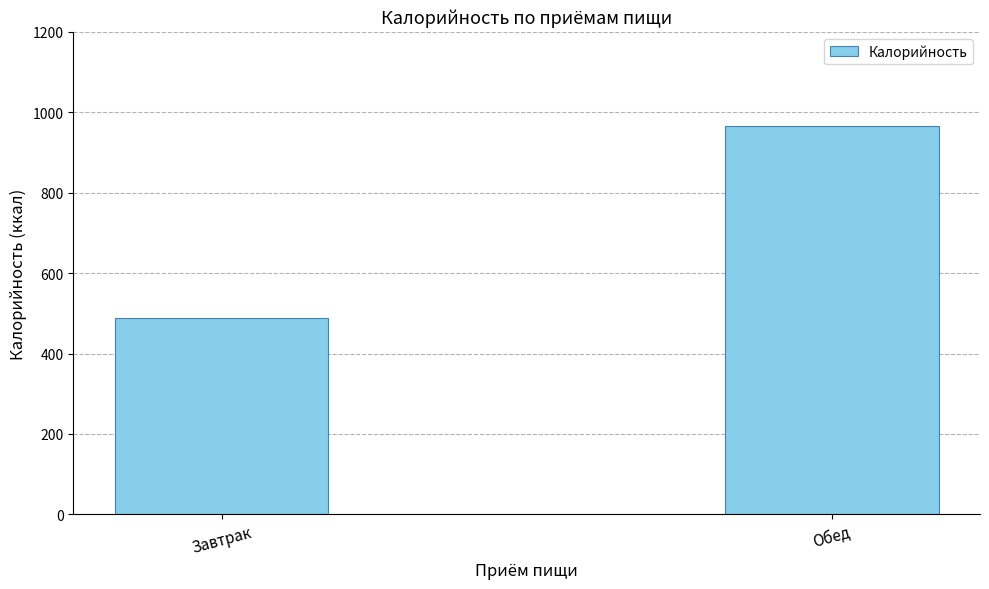

What is the label of the 2nd bar from the left?

Обед